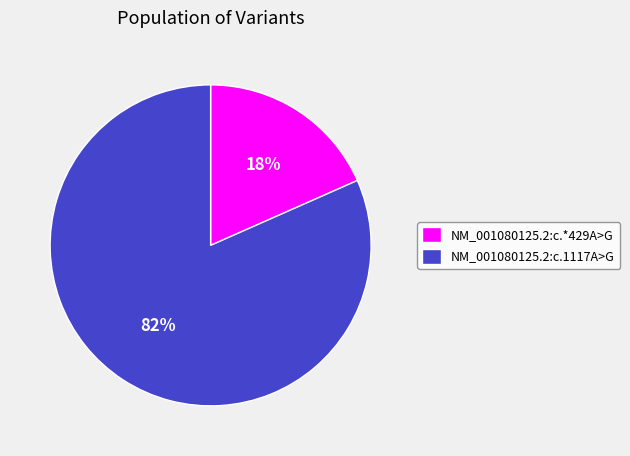

To the nearest percent, what is the average slice percentage?

50%